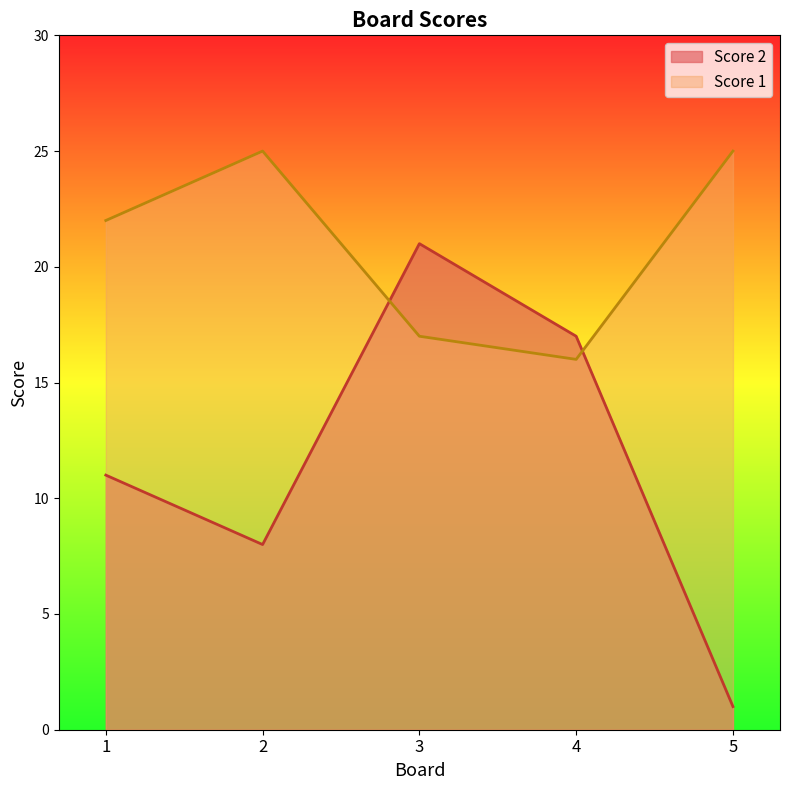

What is the spread (max minus min) of values at 4?

1